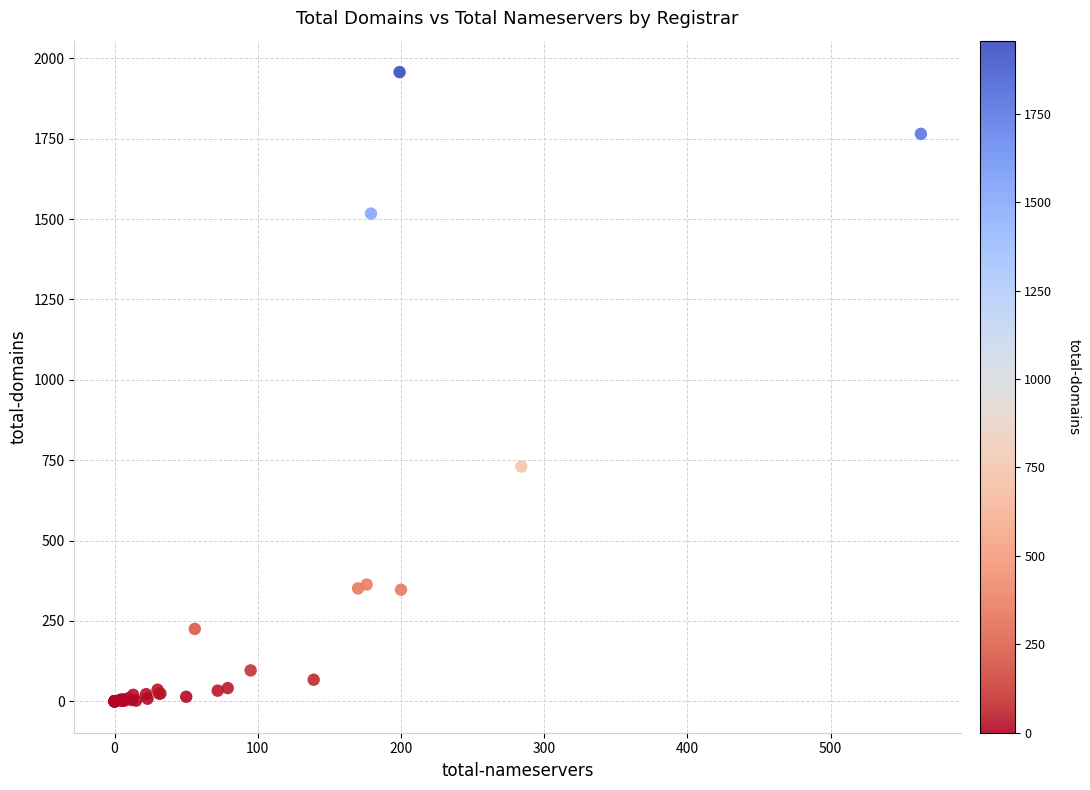

What Y value in the scatter plot is closest to 978?

730